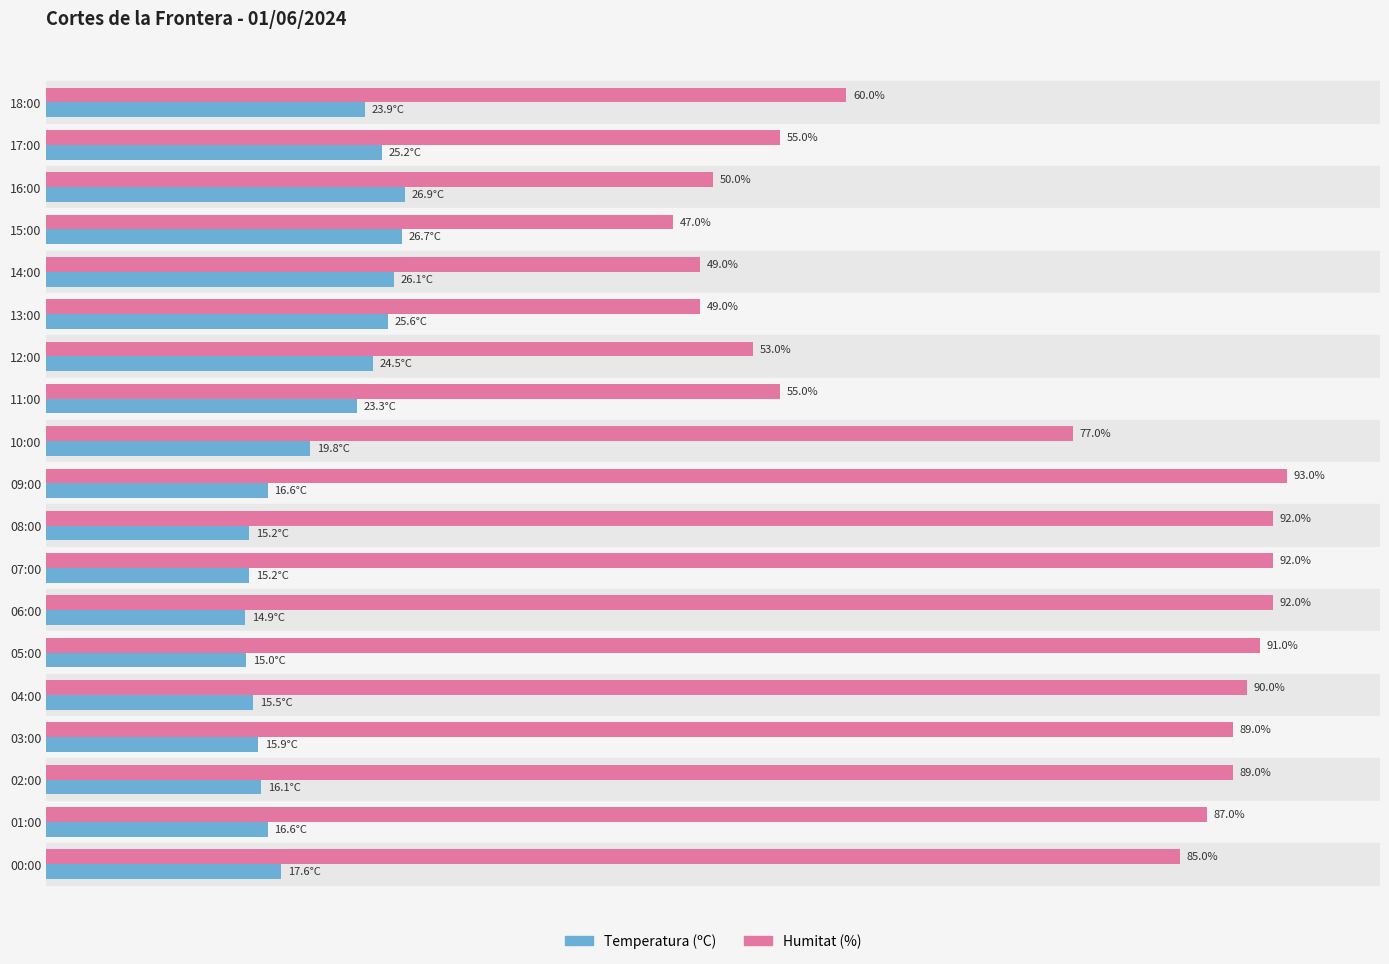

Rank the series by their average value, from highest to lowest.

Humitat (%), Temperatura (ºC)